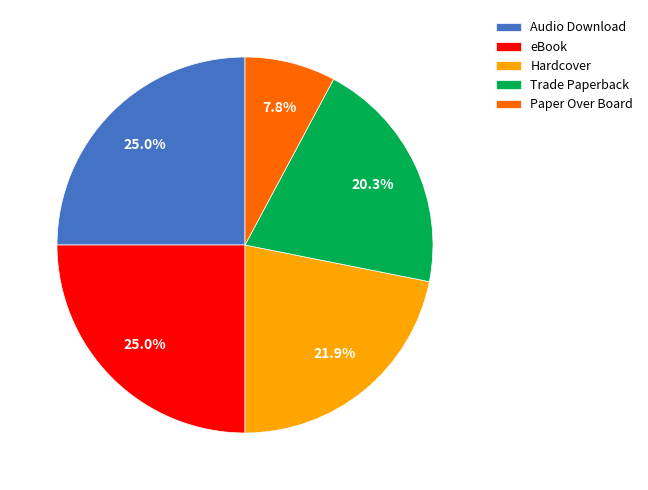

Does any single category account for the majority?

No